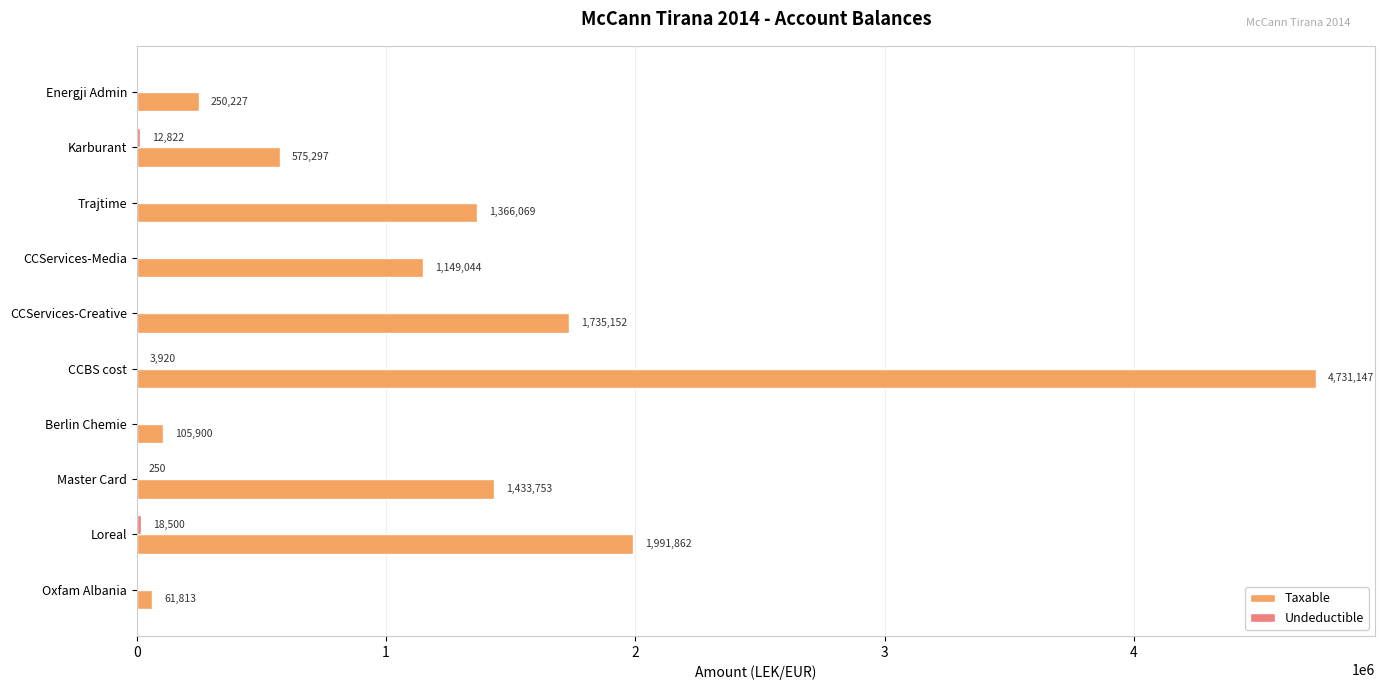

Where is Taxable nearest to the value 2396480?

Loreal